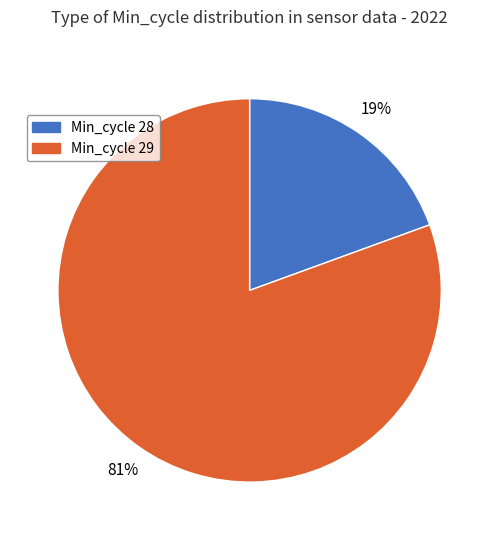

To the nearest percent, what is the average slice percentage?

50%